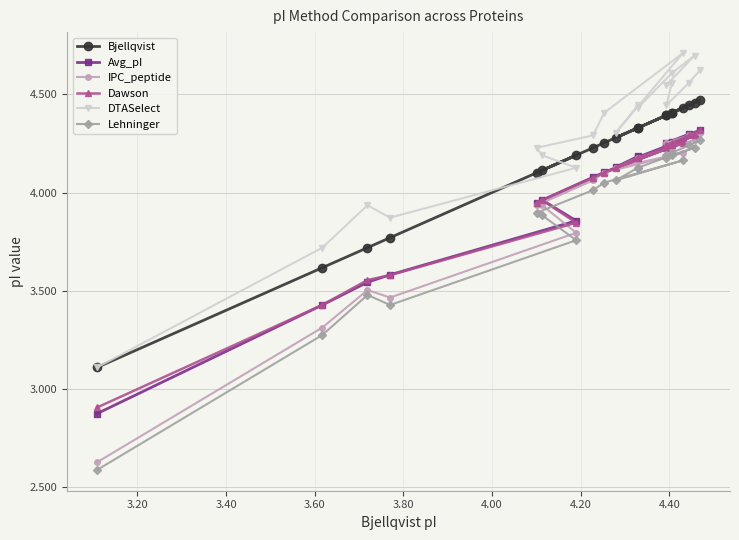

What is the total value across all series at 4.20?

24.1